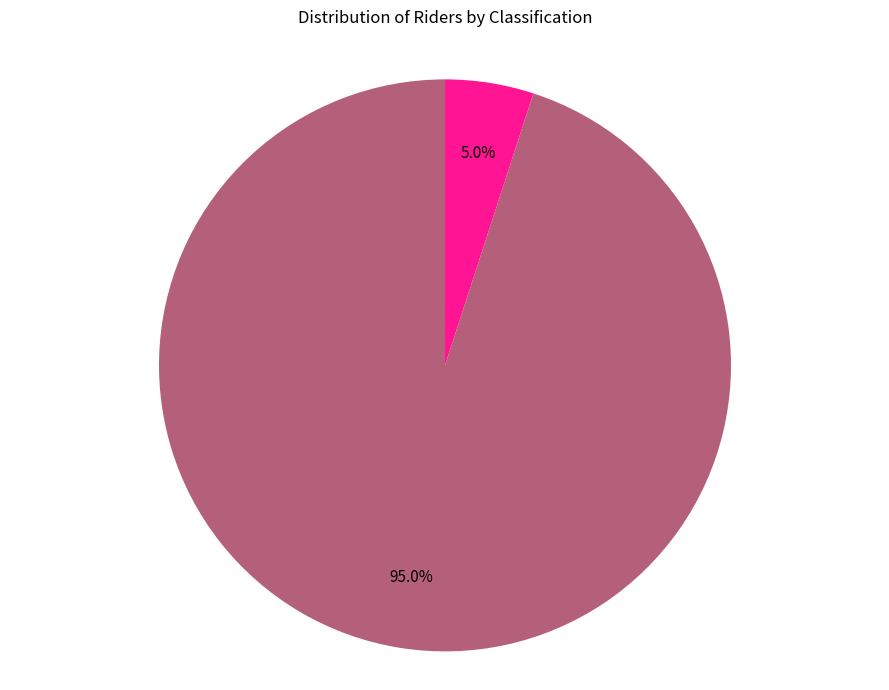

What is the largest slice in the pie chart?

Open